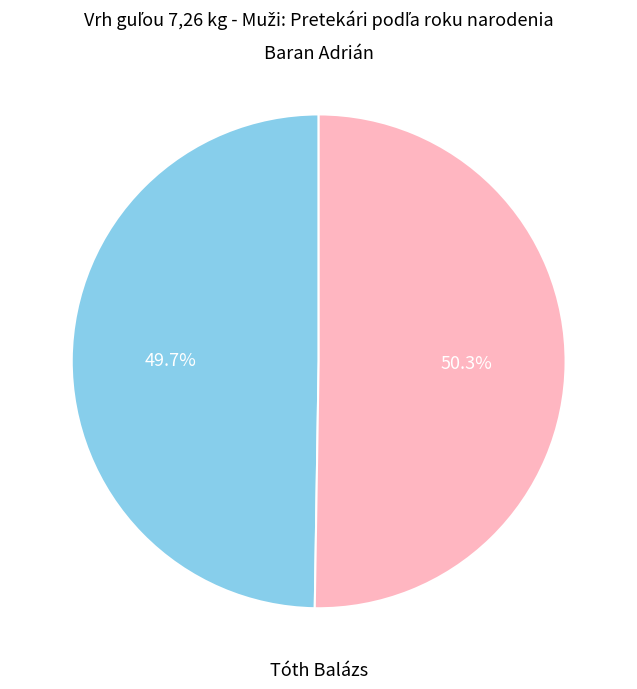

Between Tóth Balázs and Baran Adrián, which is larger?

Tóth Balázs